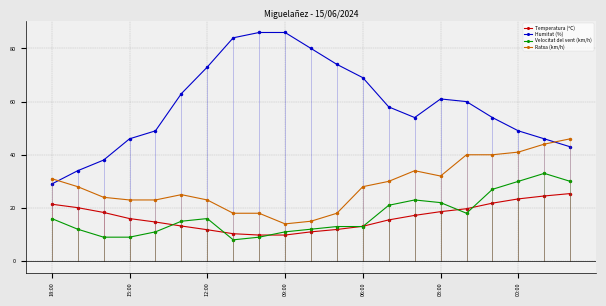

What is the difference between the second highest and second lowest values in the Ratxa (km/h) series?

29.0